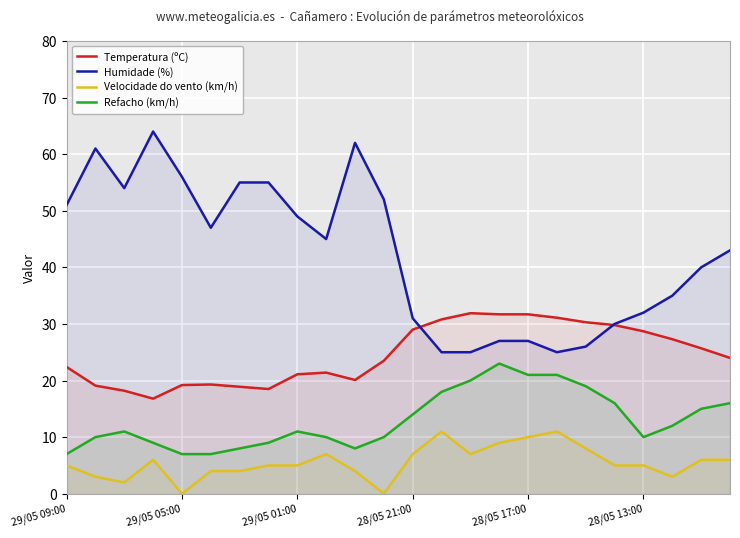

What is the approximate value of Refacho (km/h) at 13?

18.0